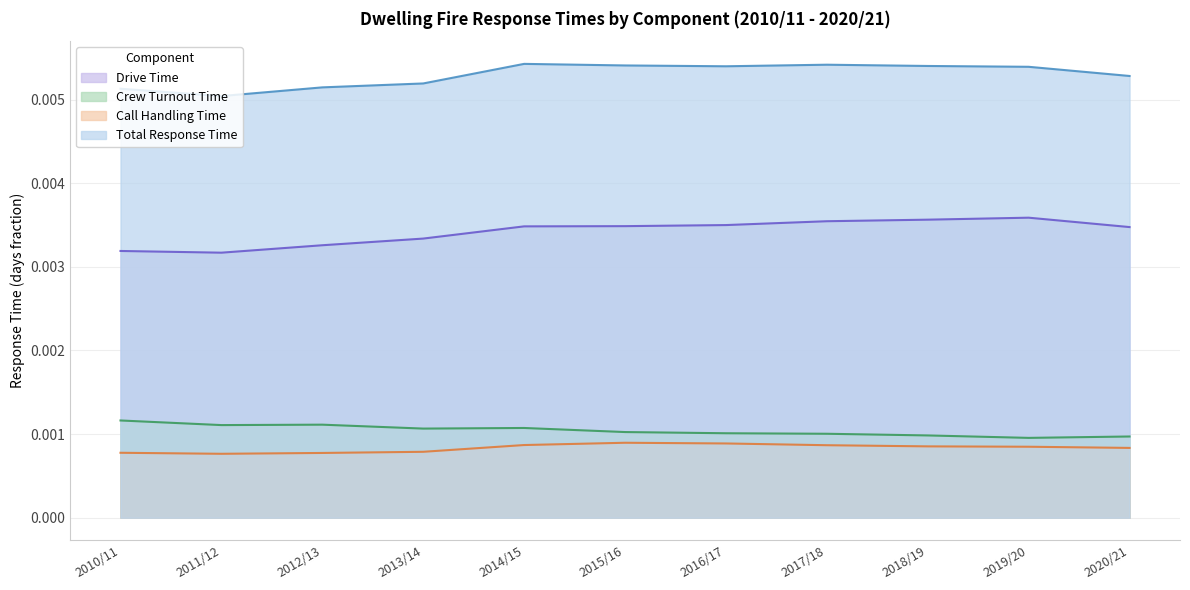

True or false: TOTAL_RESPONSE_TIME and CALL_HANDLING_TIME cross at least once.

False